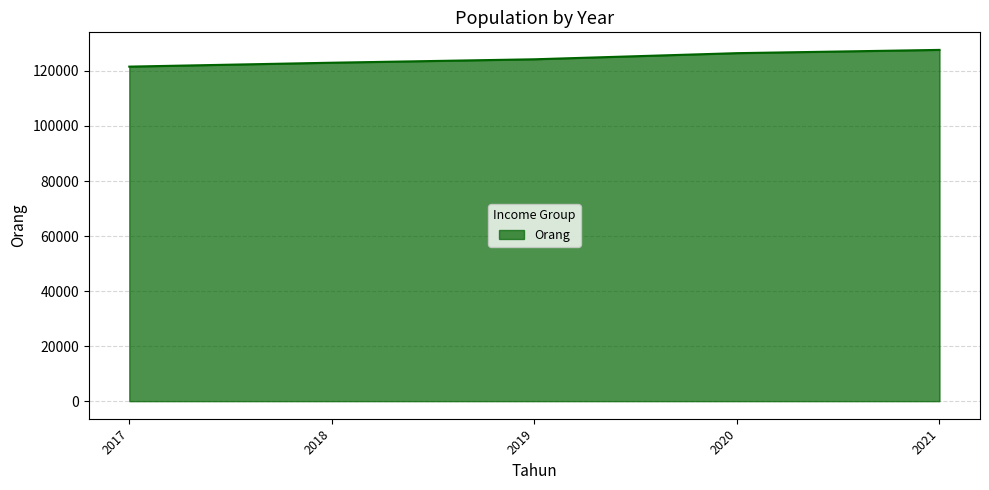

What is the sum of all values?

622894